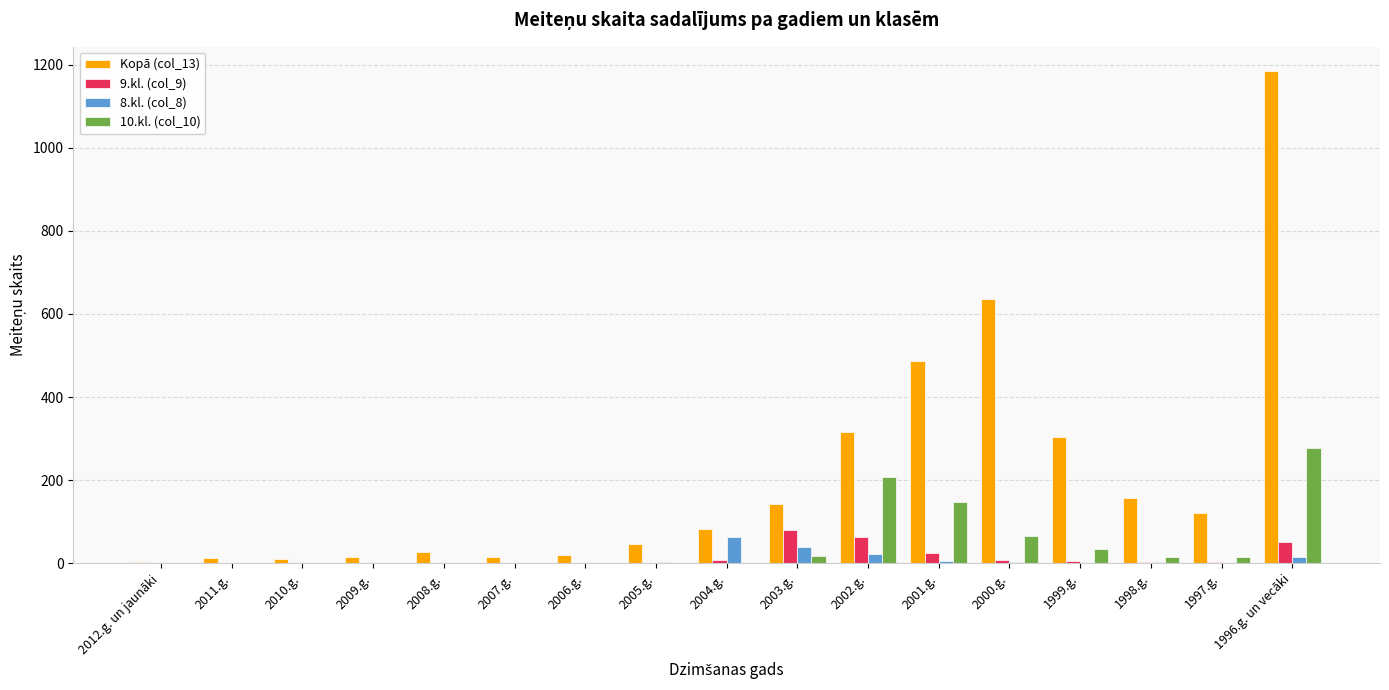

True or false: 9.kl. (col_9) has a value of 80 at 2003.g..

True